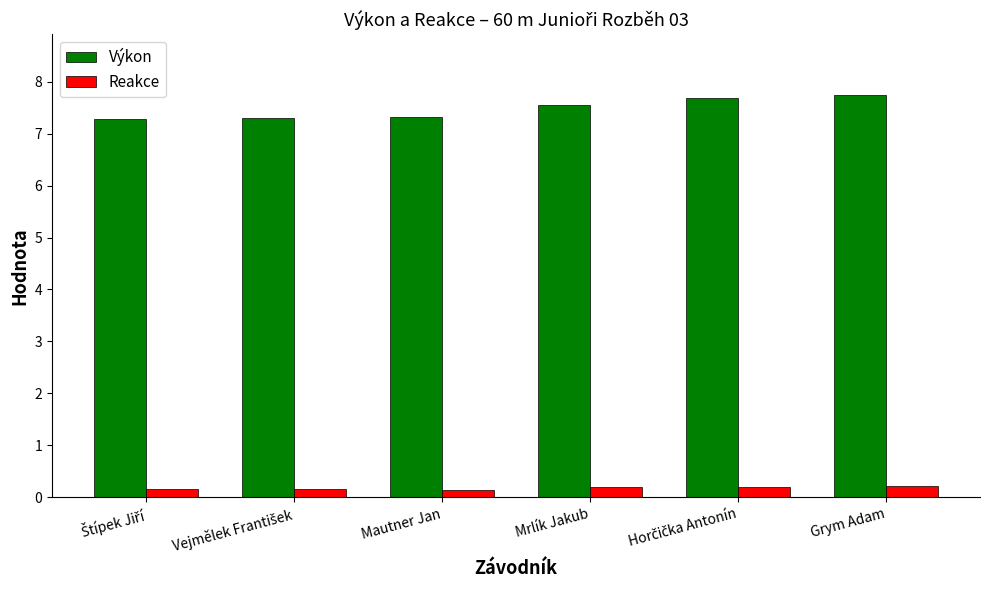

At how many categories does at least one series exceed 2?

6